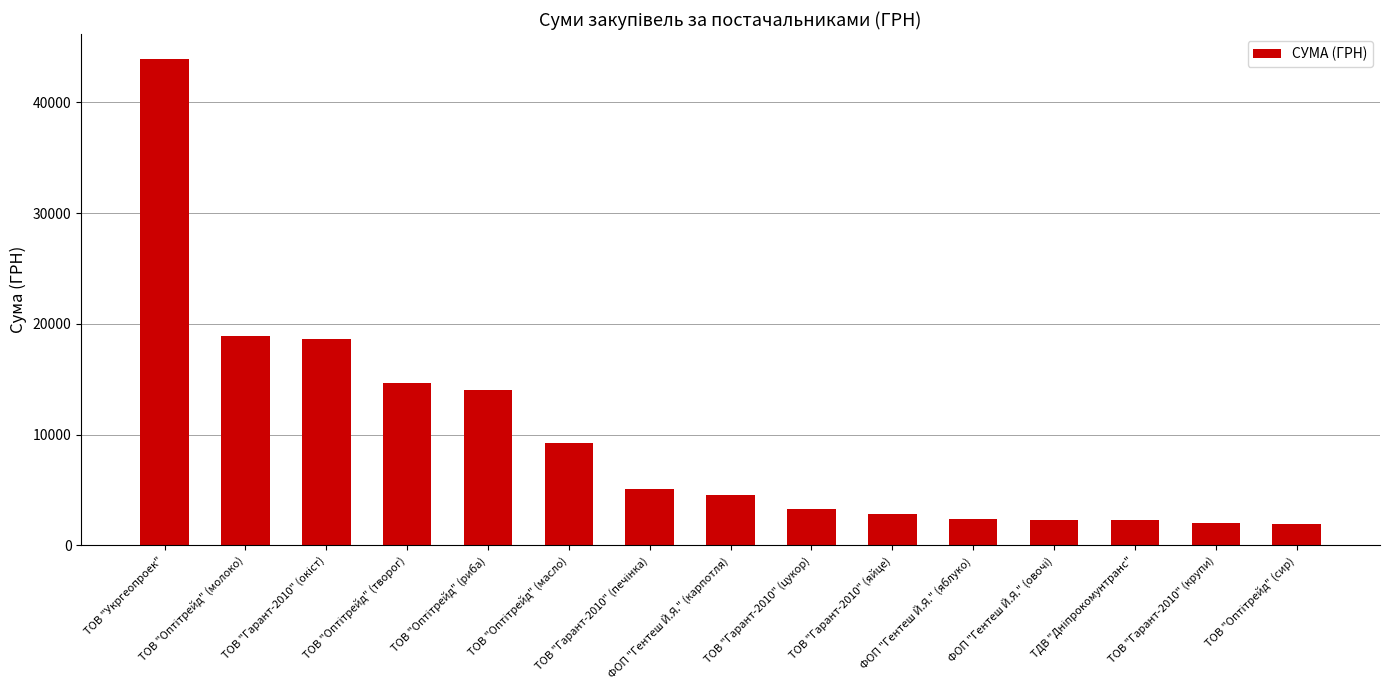

What is the maximum value shown in the chart?

43943.4